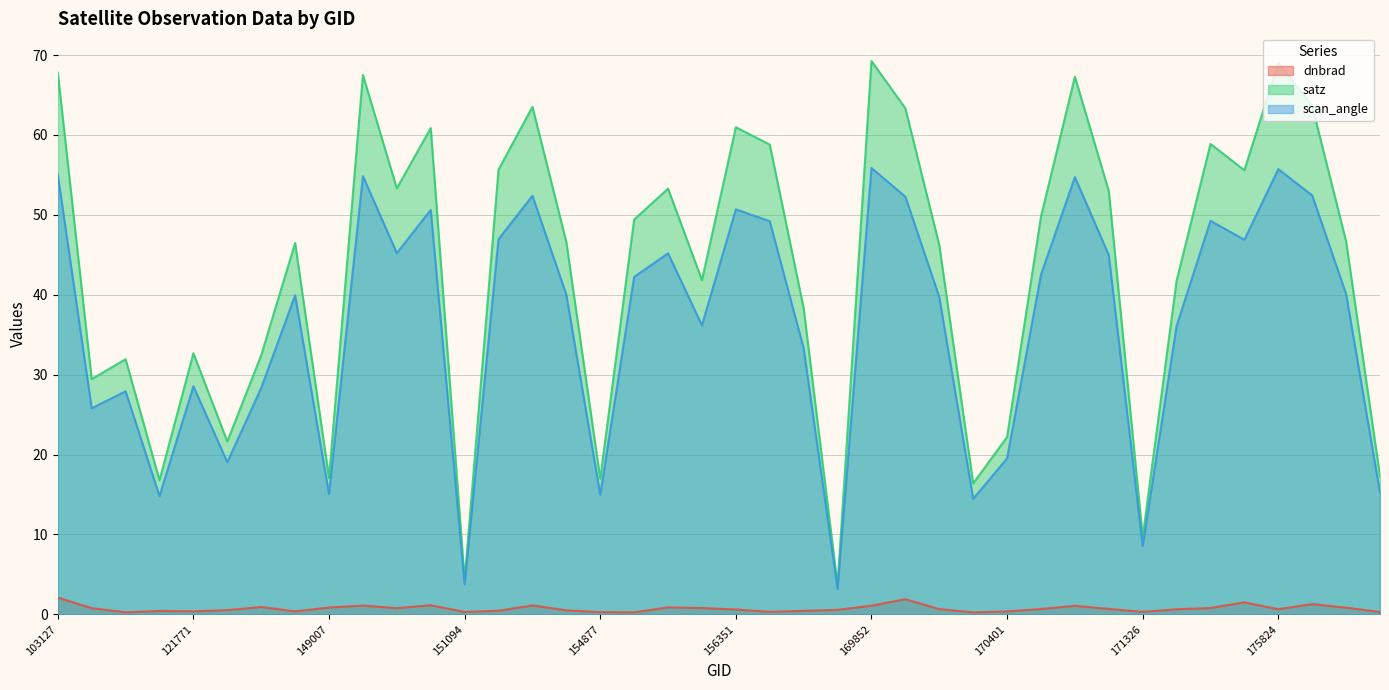

Which series changed the most between 150533 and 174474?

satz